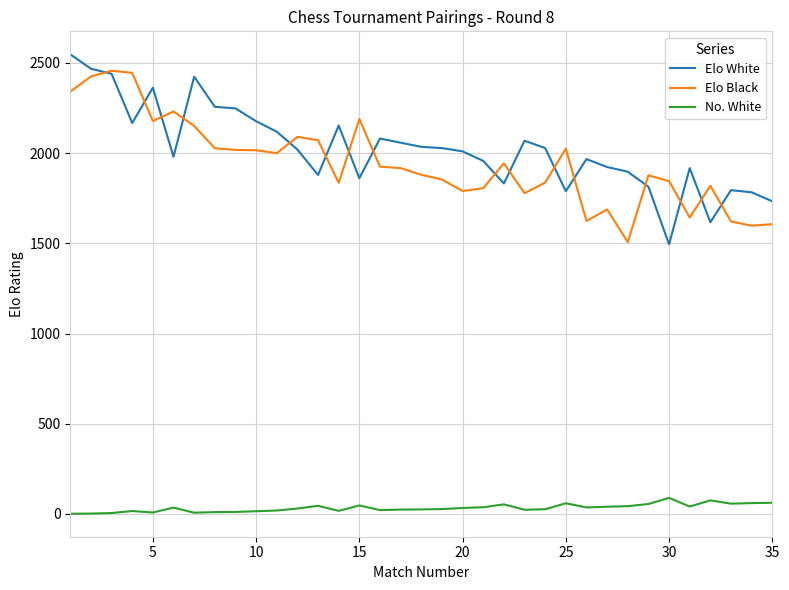

True or false: No. White and Elo Black intersect in this chart.

False